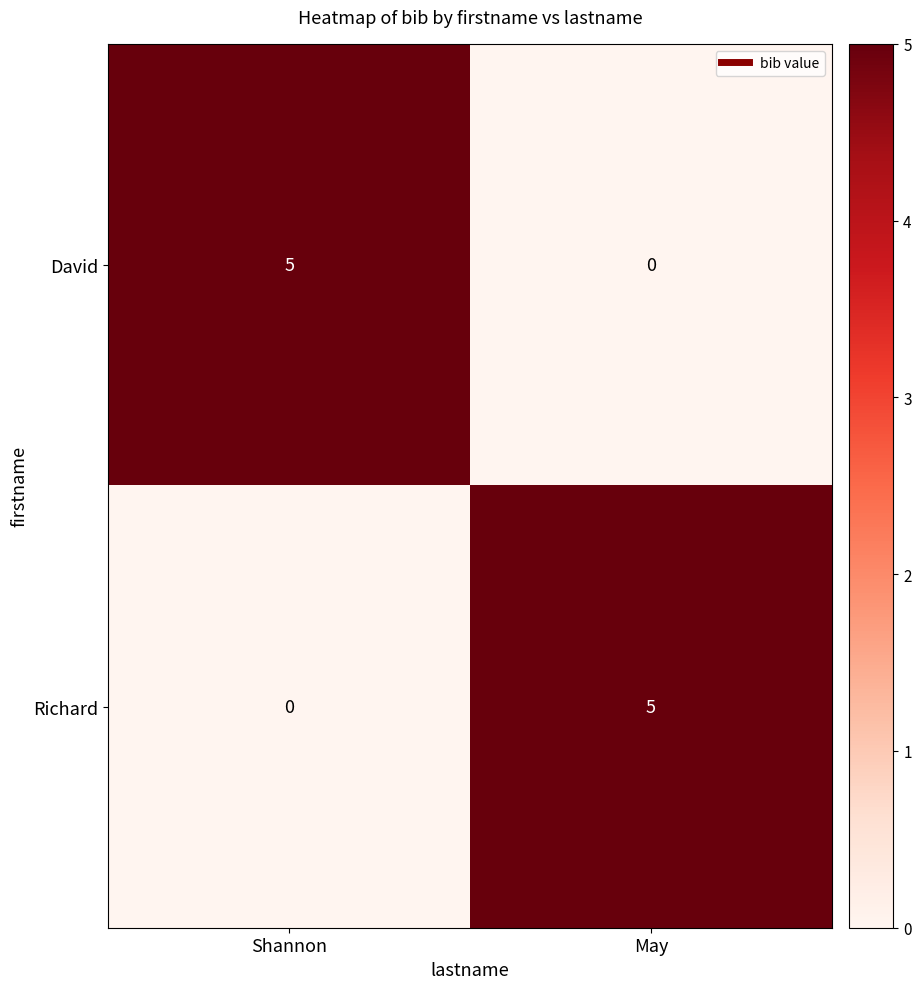

Is the value of Richard at Shannon greater than the value of David at Shannon?

No